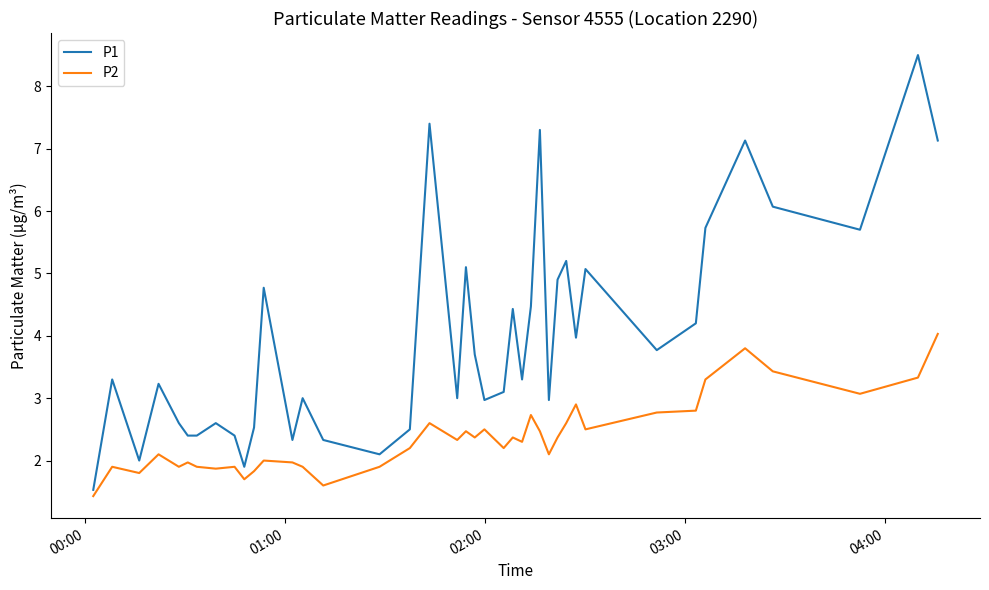

Which series has the largest total across all categories?

P1